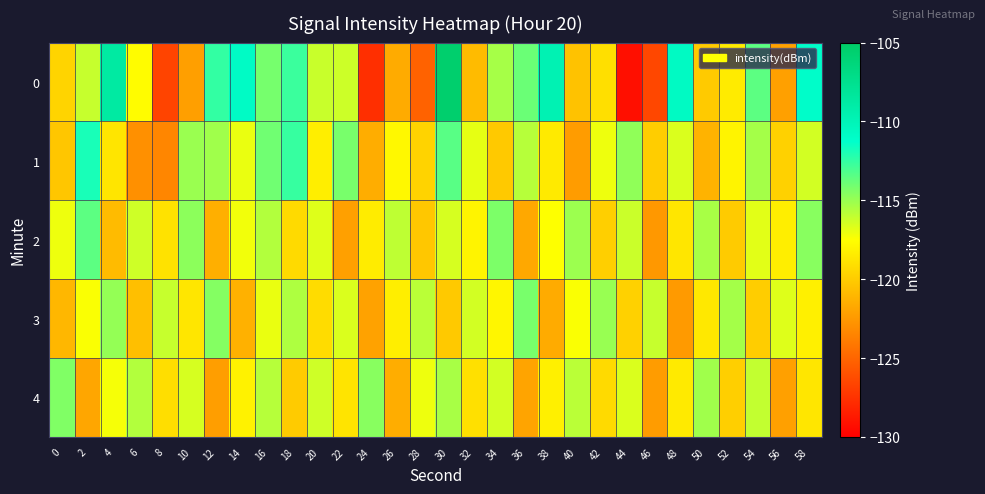

At which category does the chart reach its peak across all series?

30